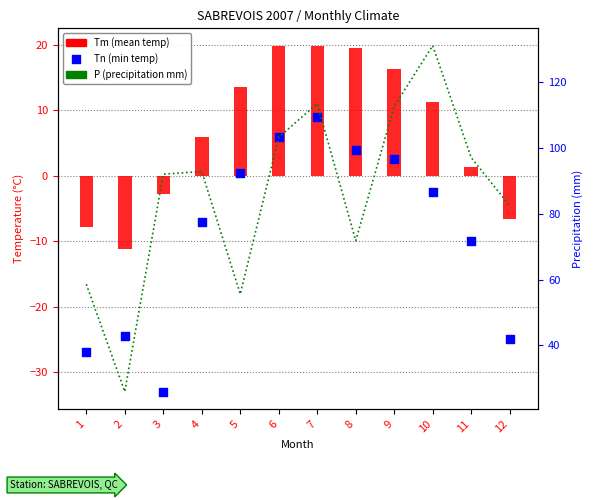

At which category is the sum across all series the highest?

7